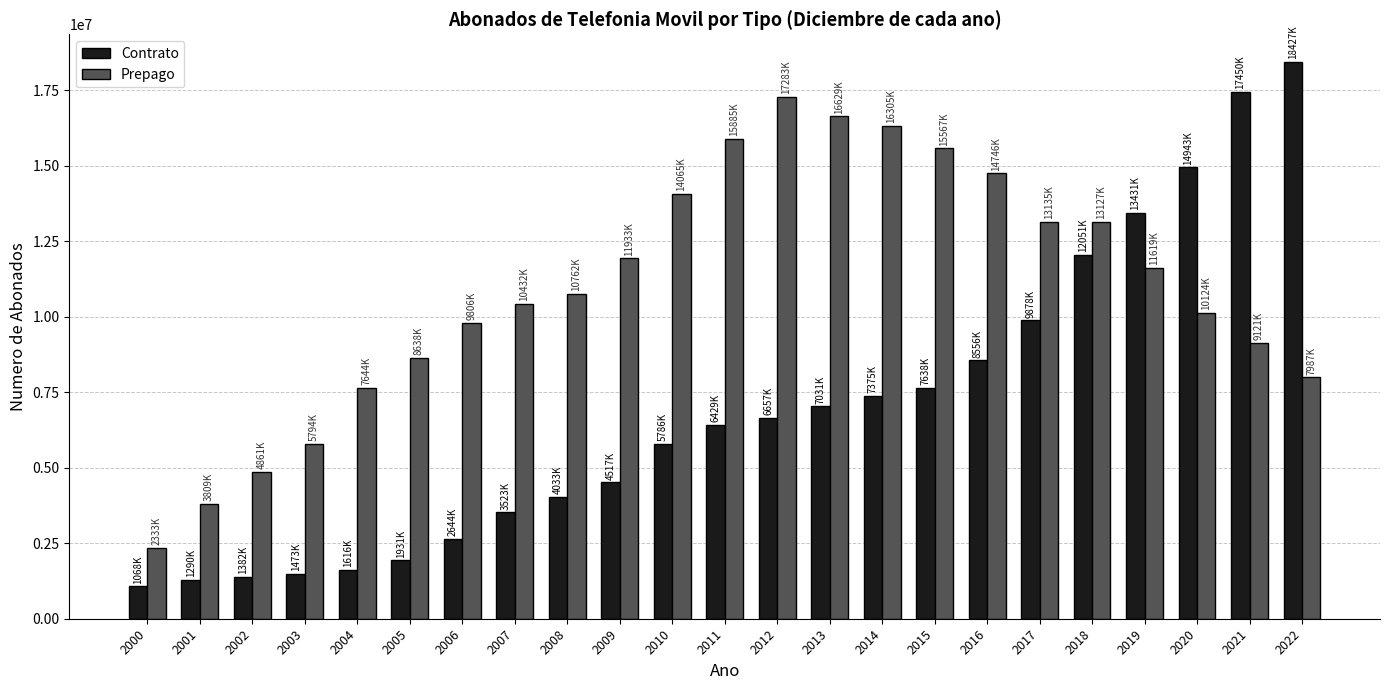

At which label does Contrato reach its minimum?

2000